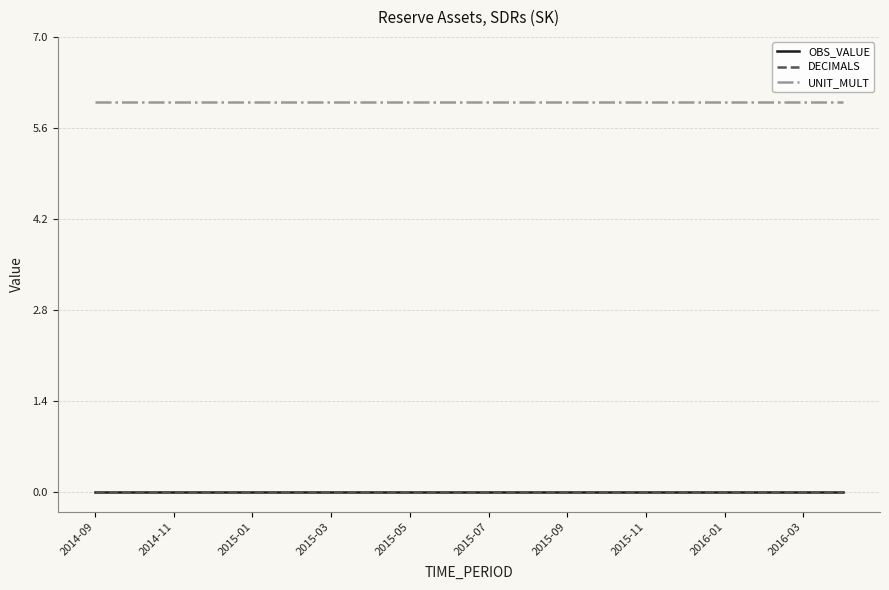

Does the chart have visible grid lines?

Yes